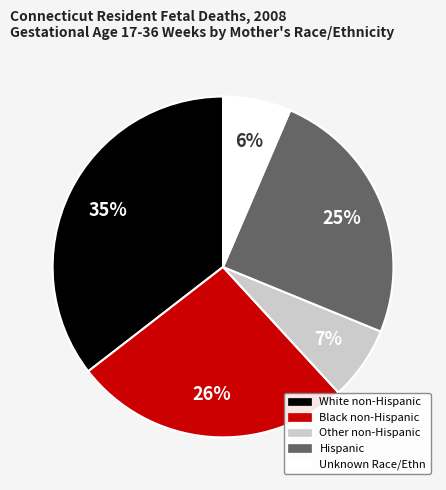

Does any single category account for the majority?

No